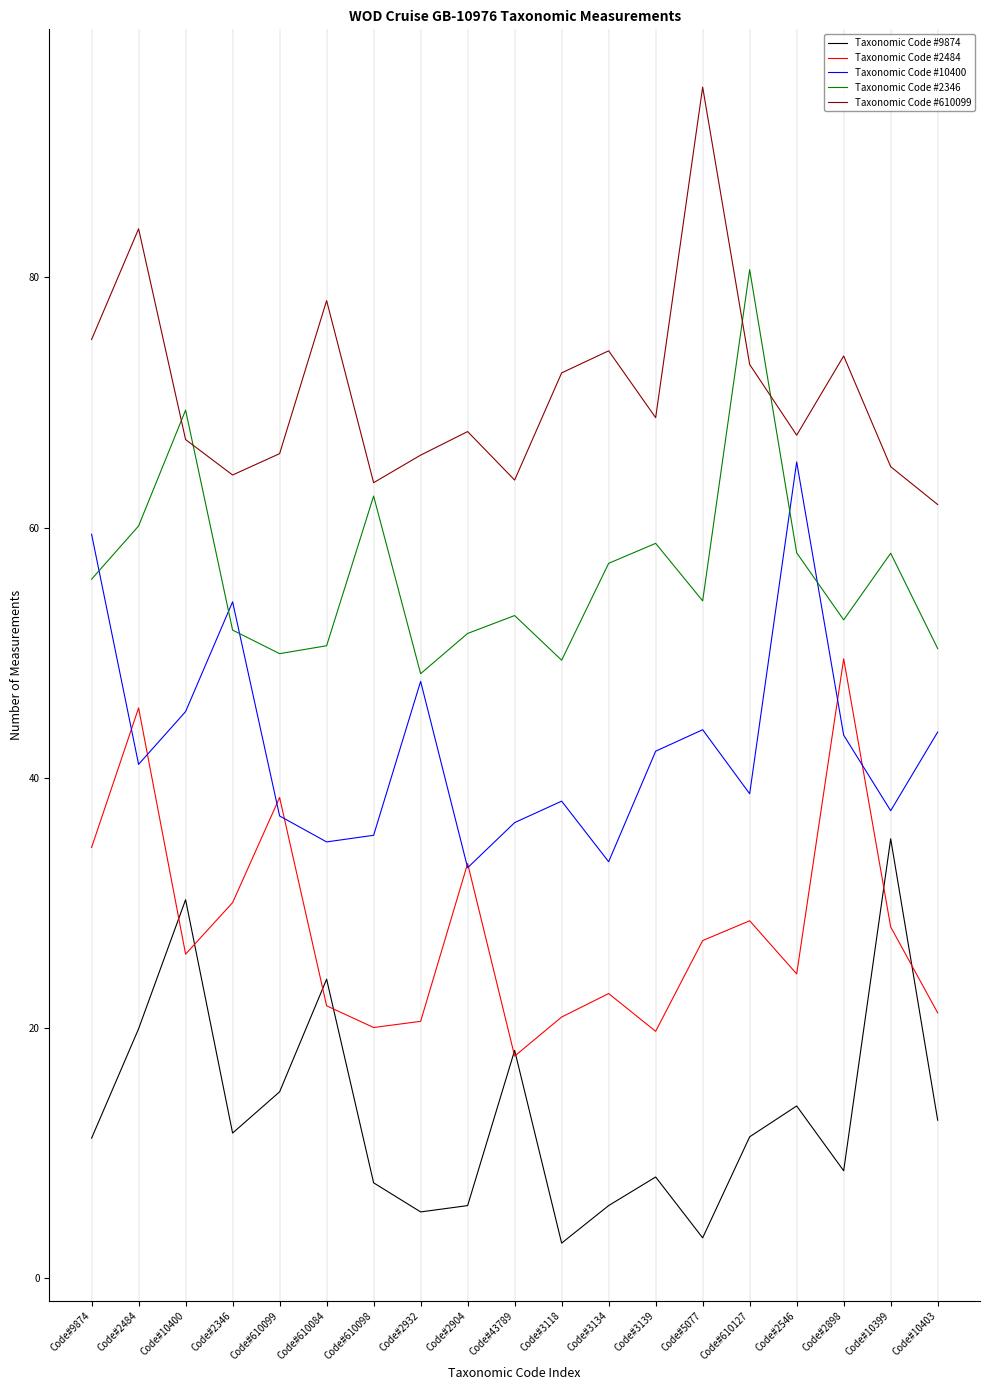

True or false: Taxonomic Code #2346 and Taxonomic Code #10400 cross at least once.

True